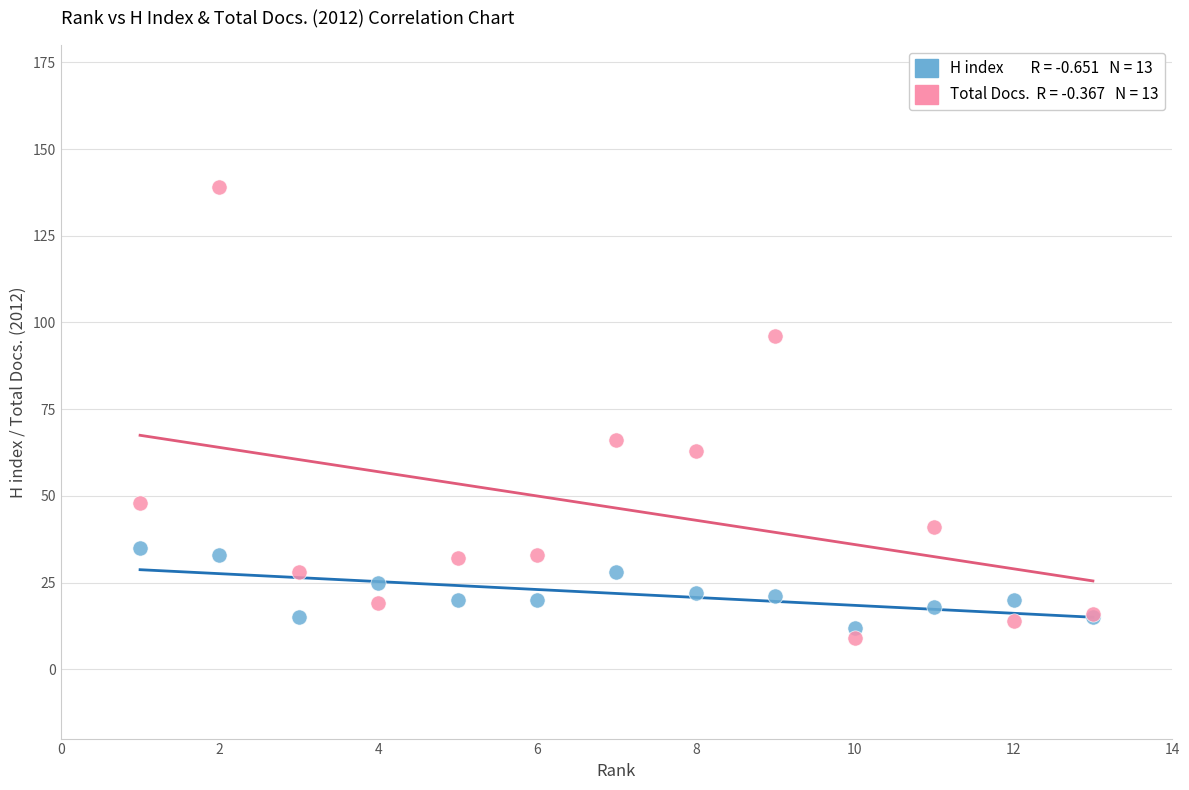

Across all series, what Y value is closest to 74?

66